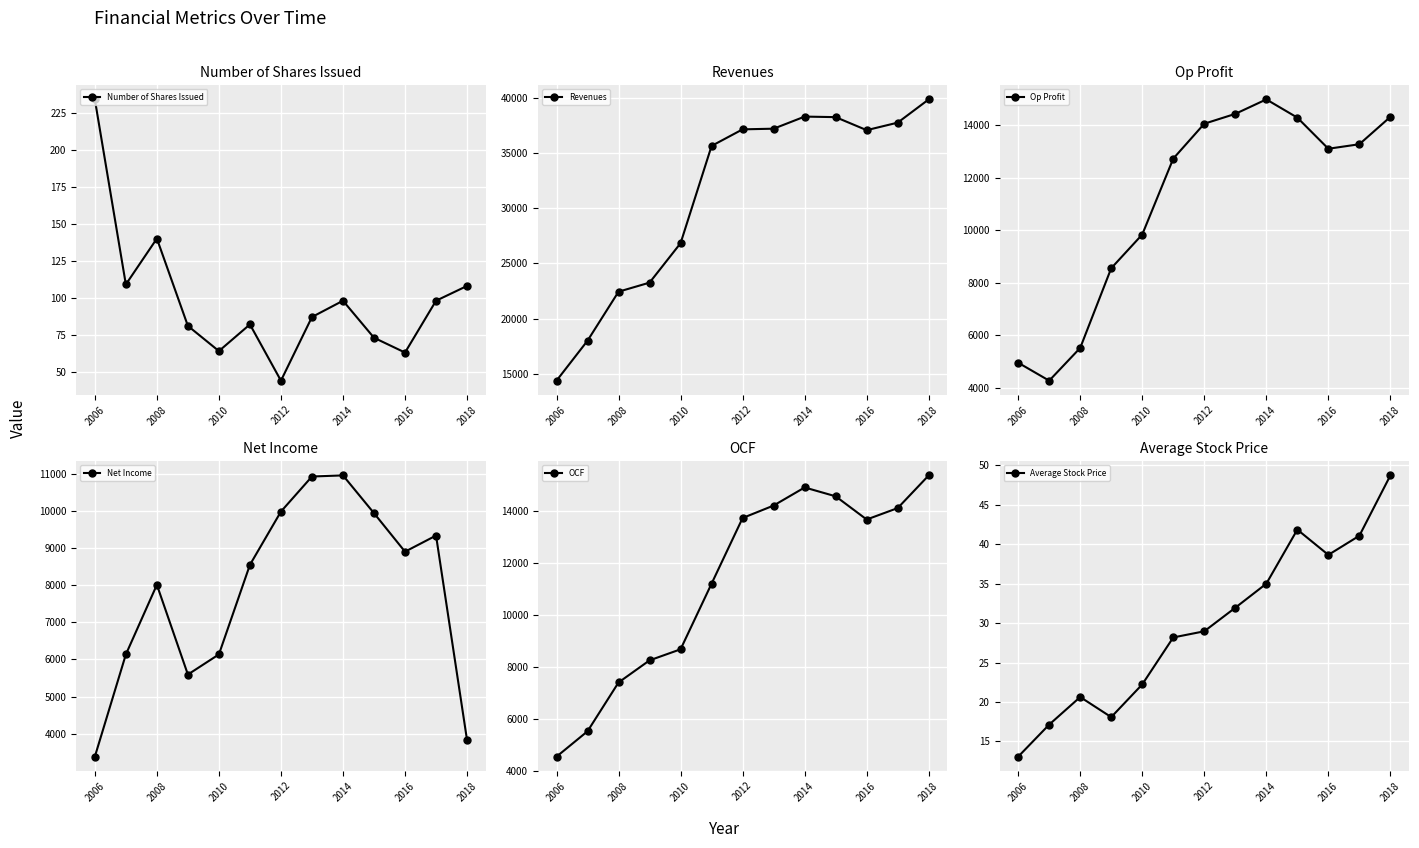

Does the chart display data point markers on the line(s)?

Yes